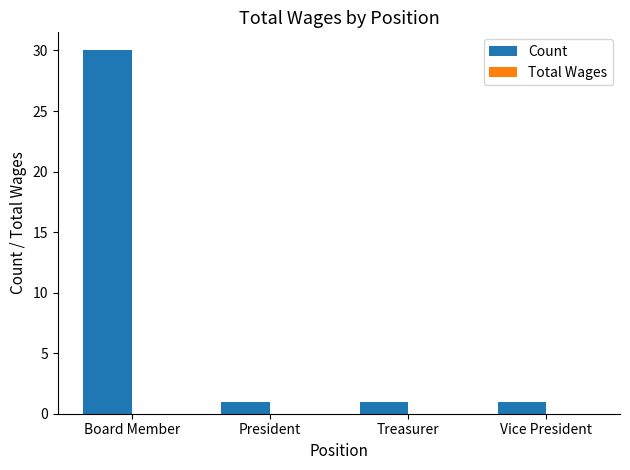

What position from the left is President?

2